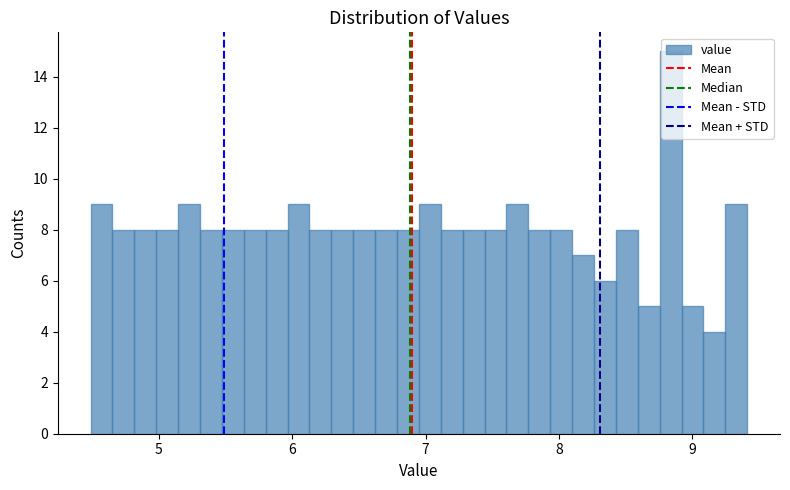

Around what value on the x-axis is the tallest bar? Give the approximate position of its centre, as read against the axis.

8.8